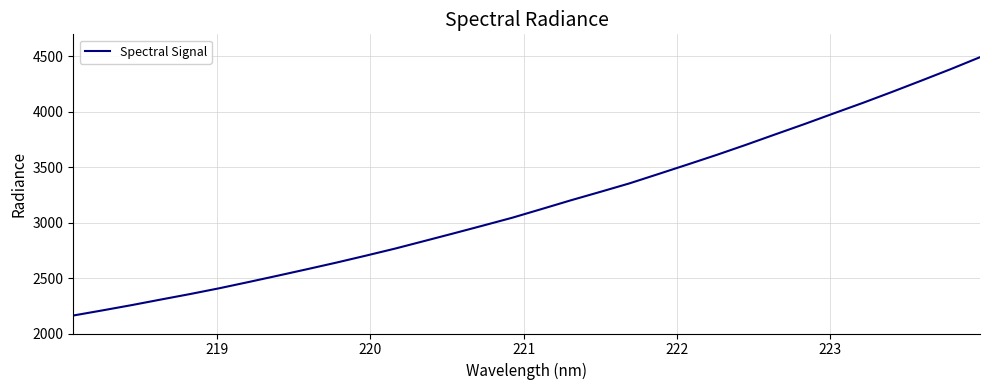

What is the maximum value shown in the chart?

4493.7